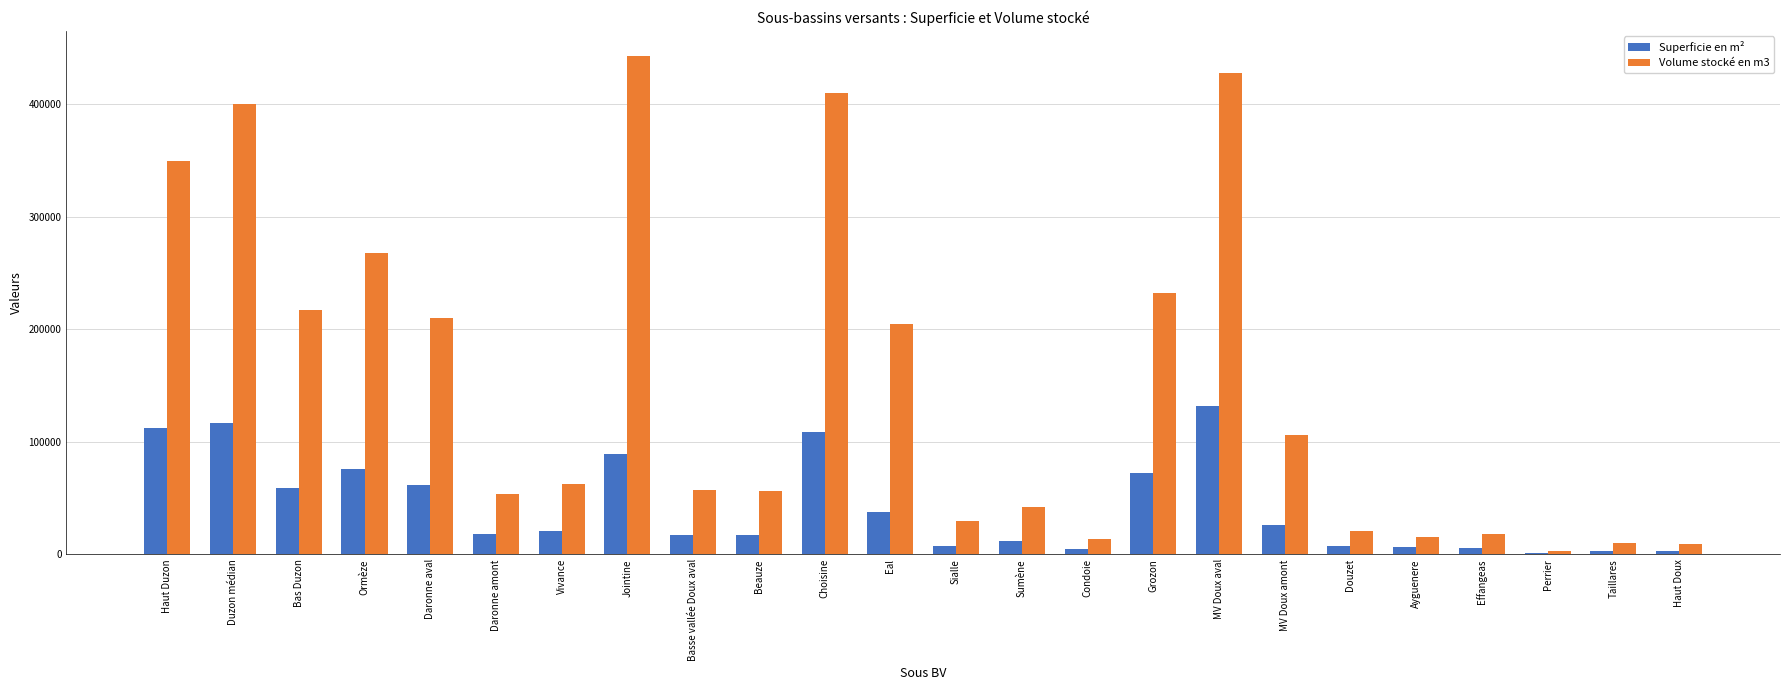

The Volume stocké en m3 series shows 376547.5 at Bas Duzon. True or false?

False